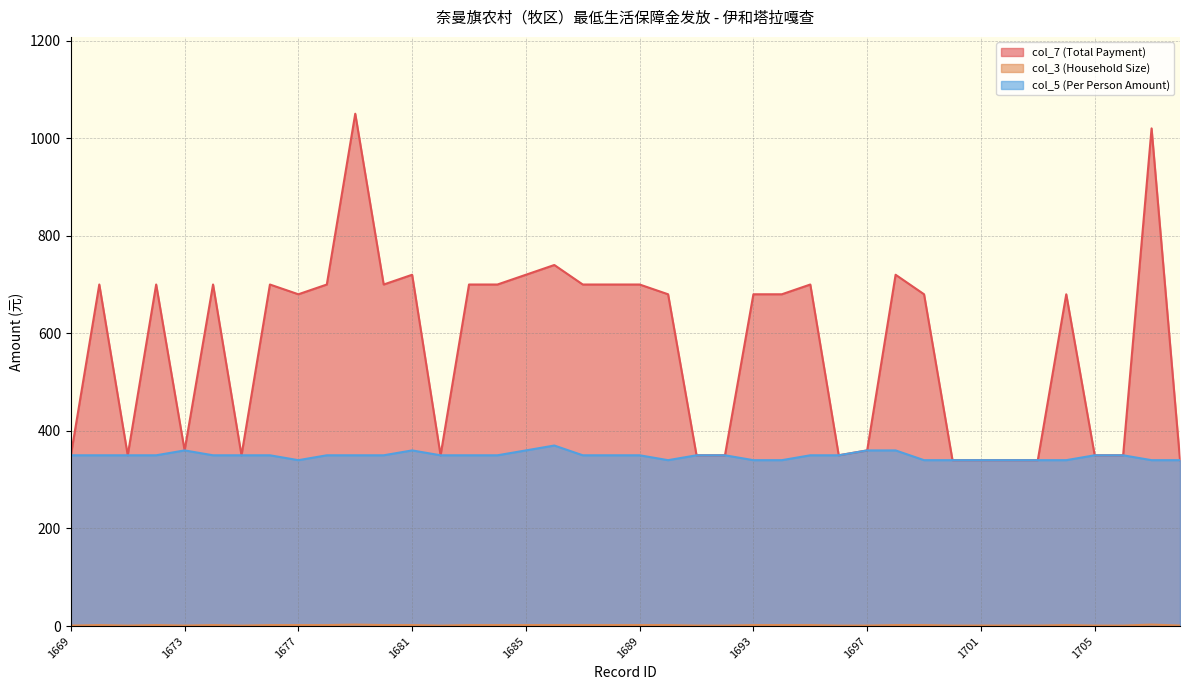

What is the value of the col_3 (Household Size) point at the 29th from the left?

1